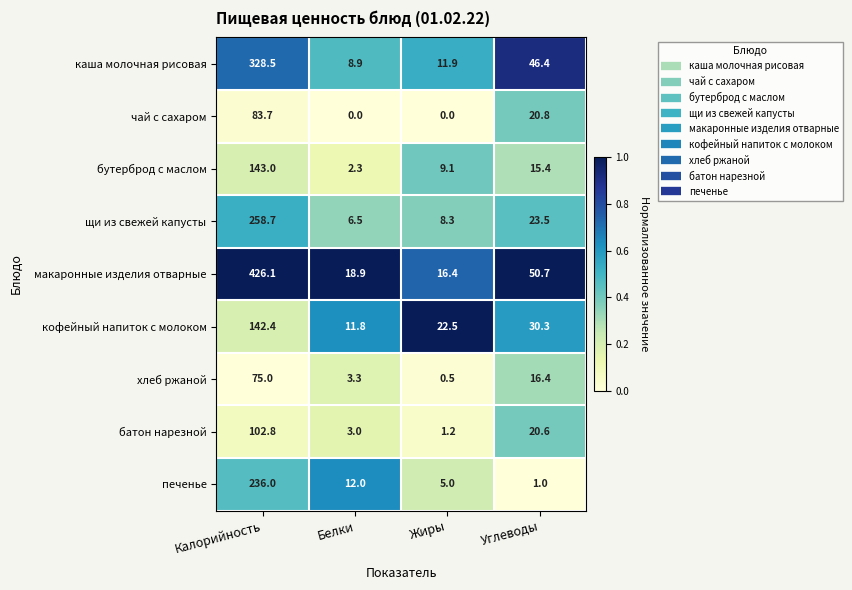

True or false: каша молочная рисовая has a value of 11.9 at Жиры.

True